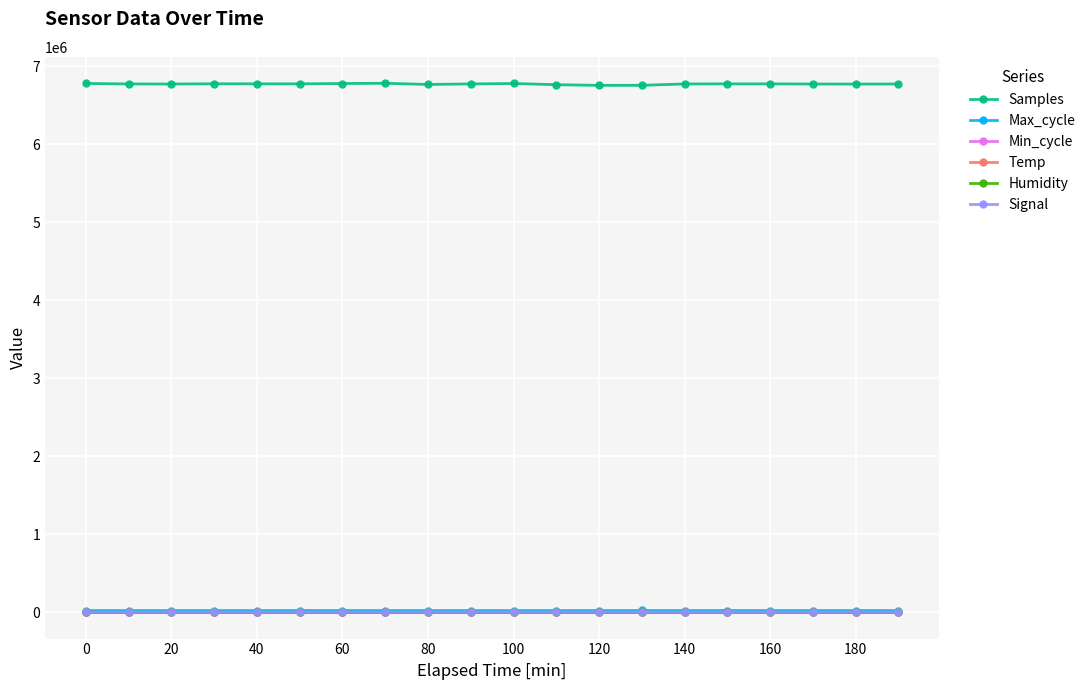

In Samples, how many points are higher than both neighbors (excluding endpoints)?

4